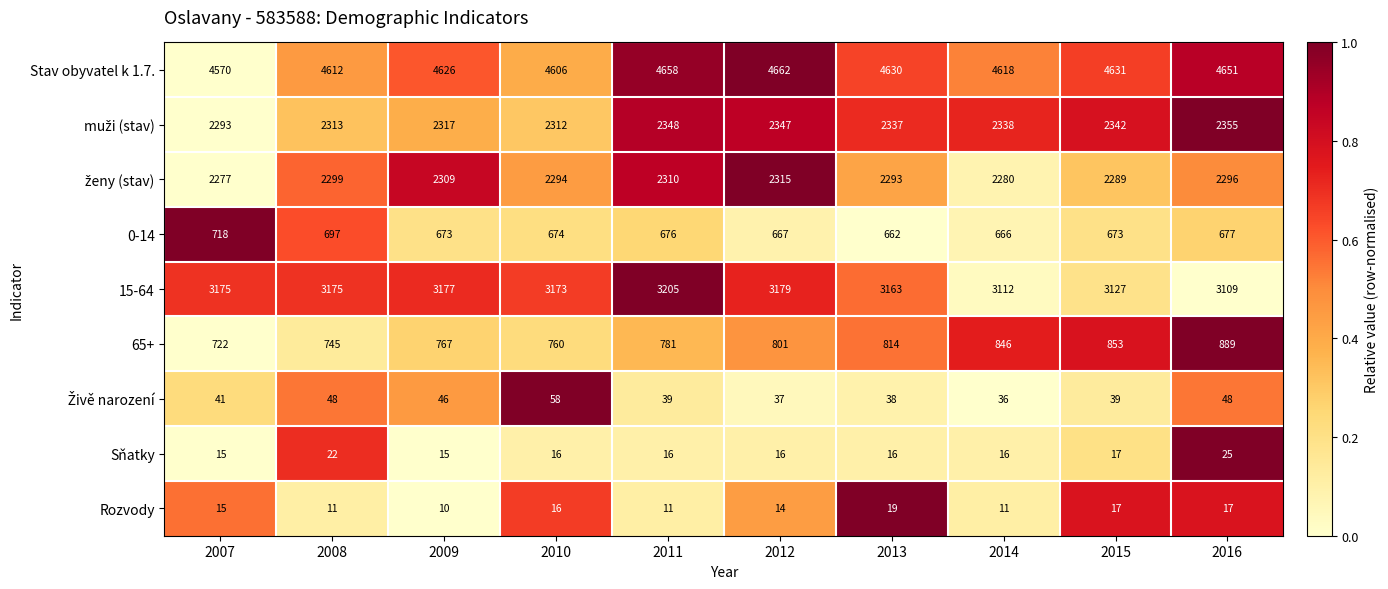

At how many categories does at least one series exceed 3674?

10